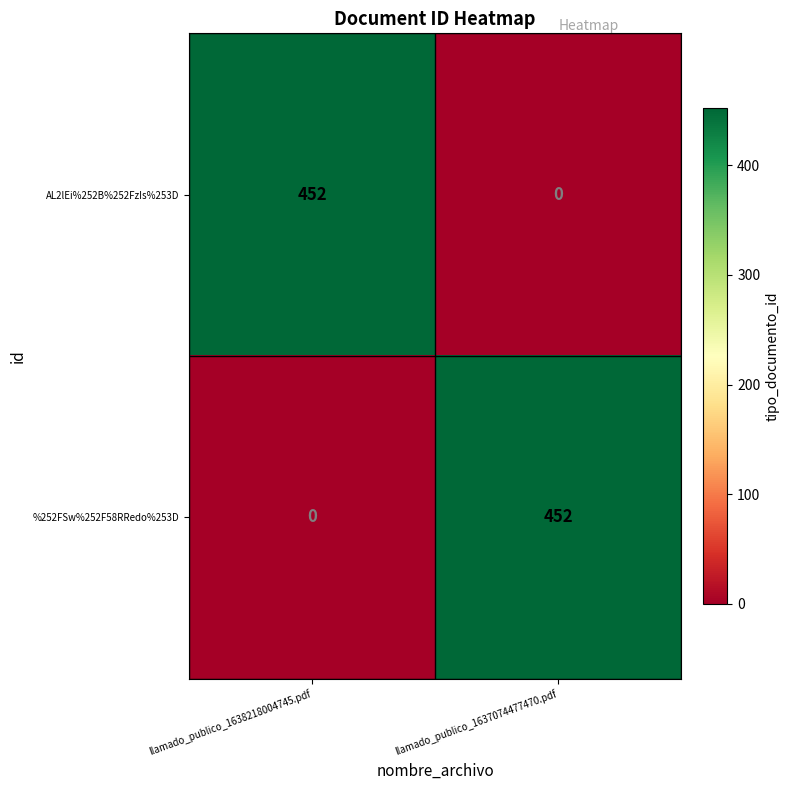

What is the highest value of the %252FSw%252F58RRedo%253D series?

452